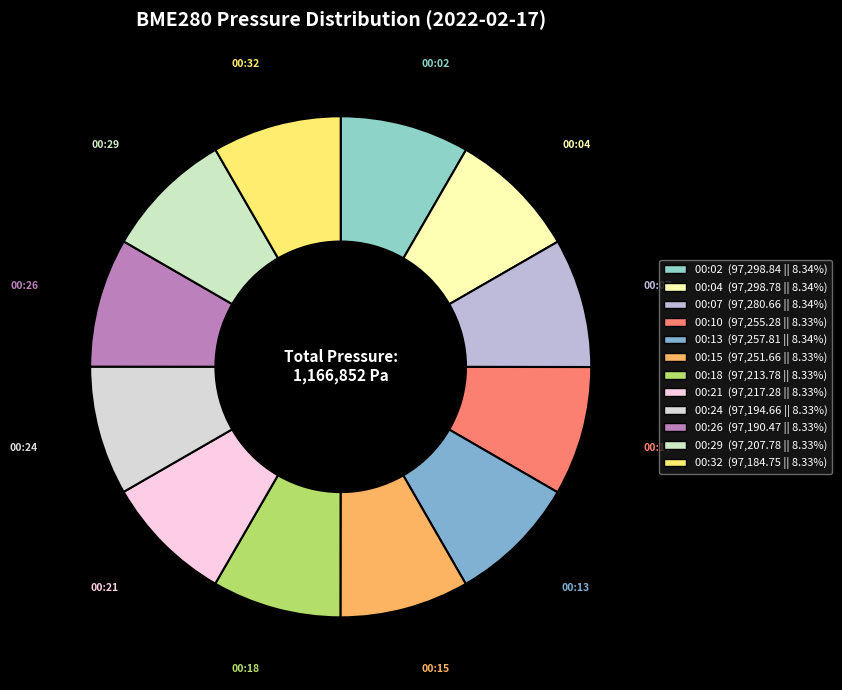

Is the sum of 00:07 and 00:24 greater than half?

No